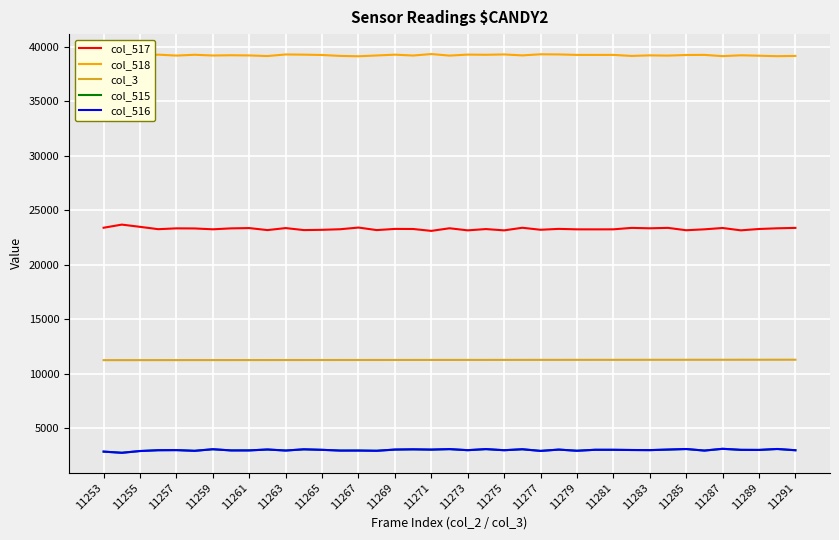

True or false: col_517 and col_515 cross at least once.

False